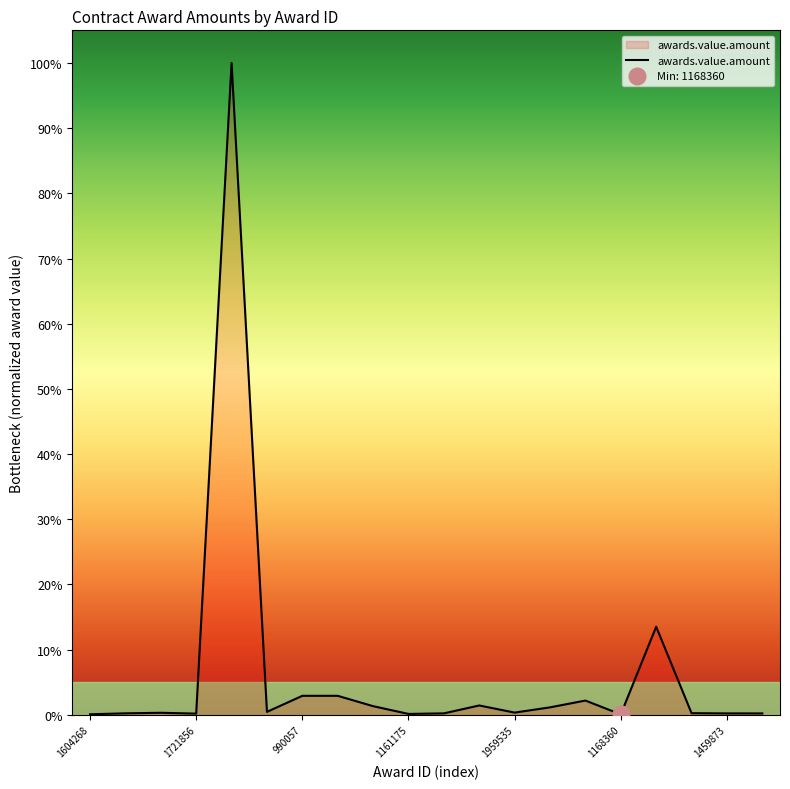

How many points are higher than both their immediate neighbors (excluding endpoints)?

5